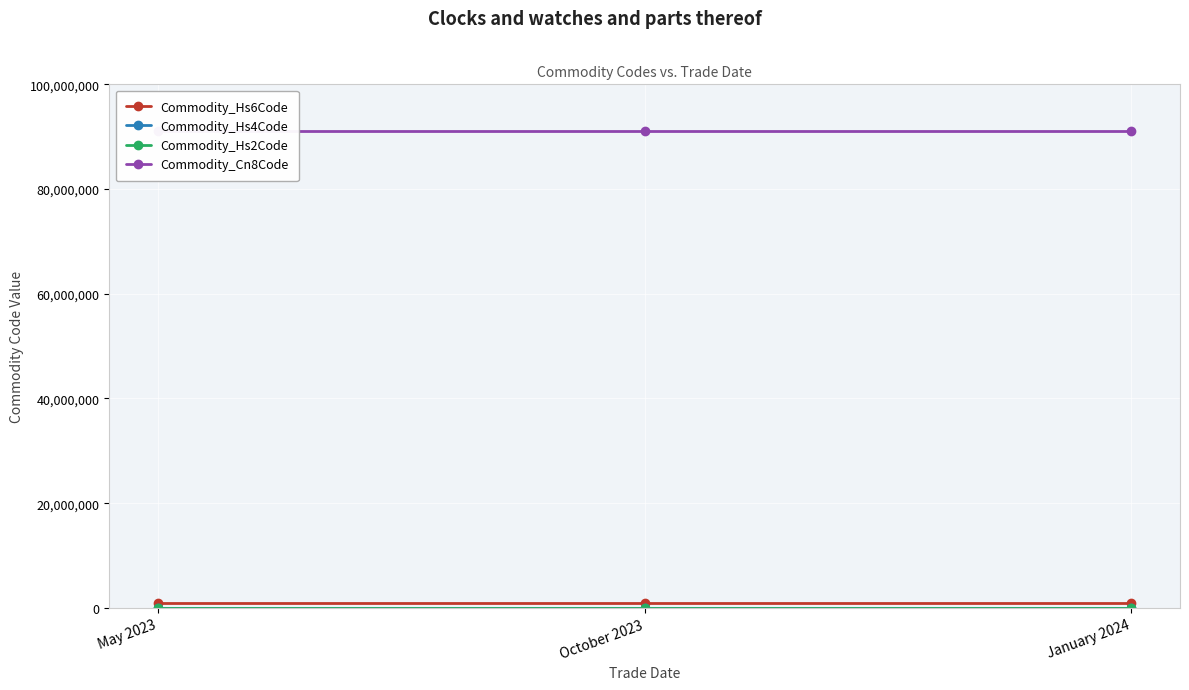

The Commodity_Hs4Code series shows 9103 at October 2023. True or false?

True